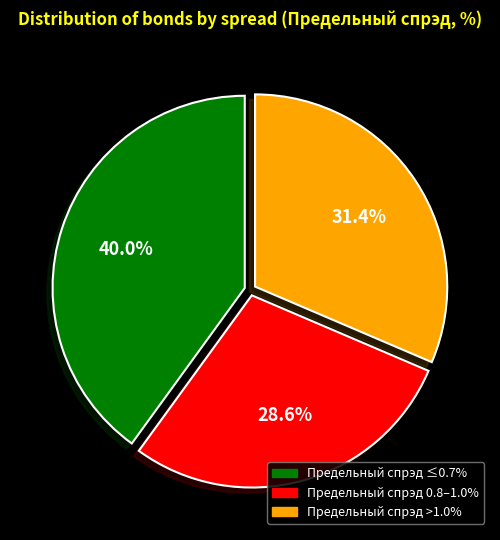

How many segments does this pie chart have?

3